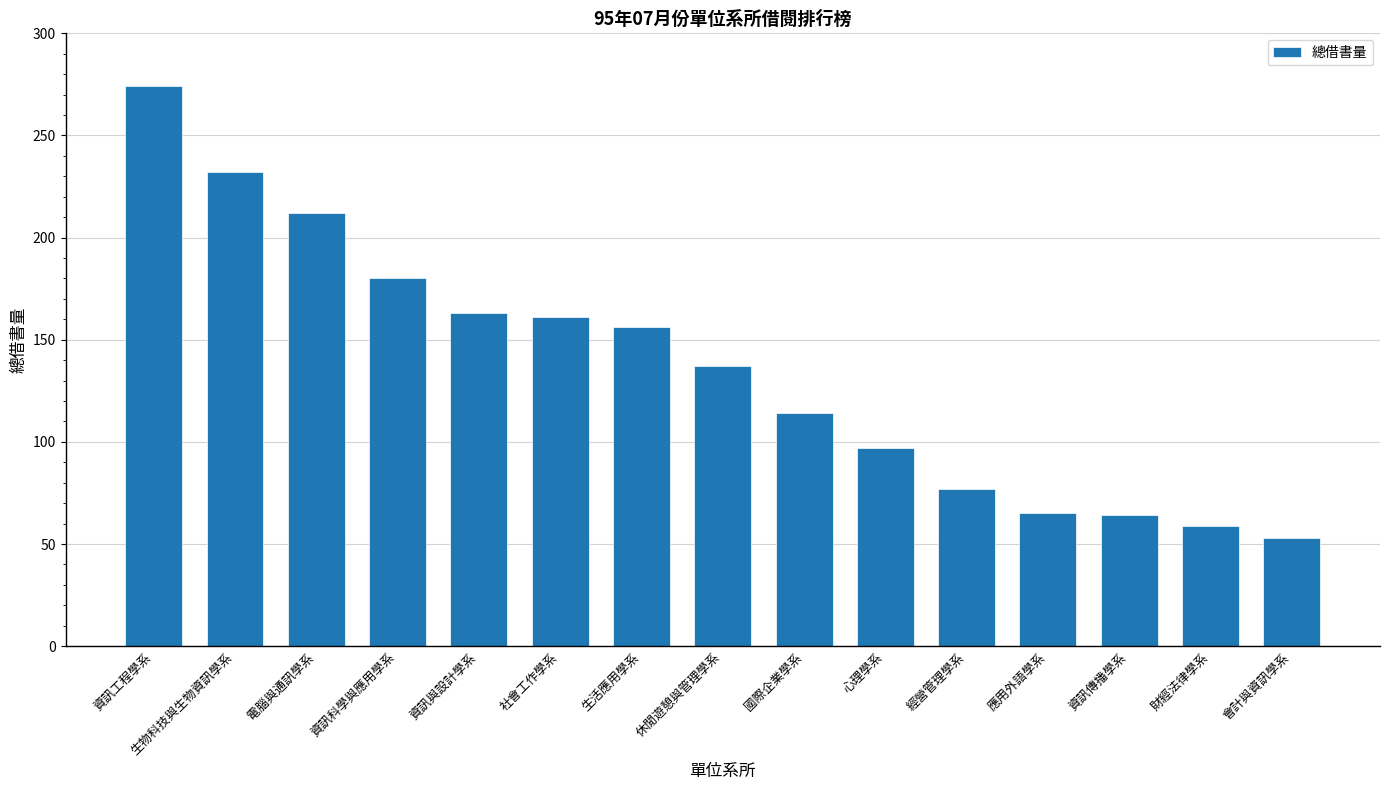

What is the difference between the maximum and minimum values?

221